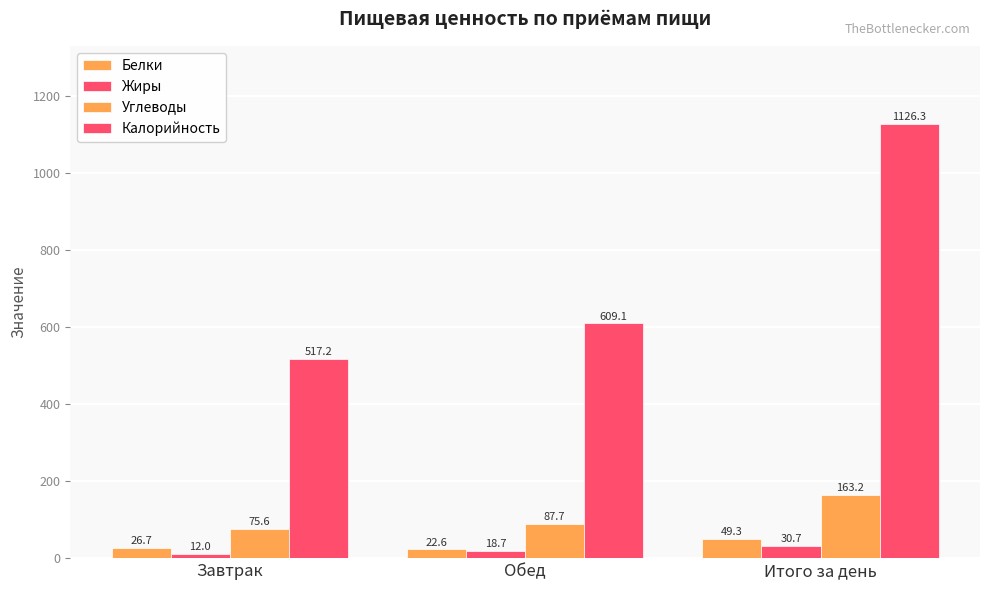

Reading right to left, extract all data points from this chart.

Белки: 49.3	22.6	26.7
Жиры: 30.7	18.7	12.0
Углеводы: 163.2	87.7	75.6
Калорийность: 1126.3	609.1	517.2